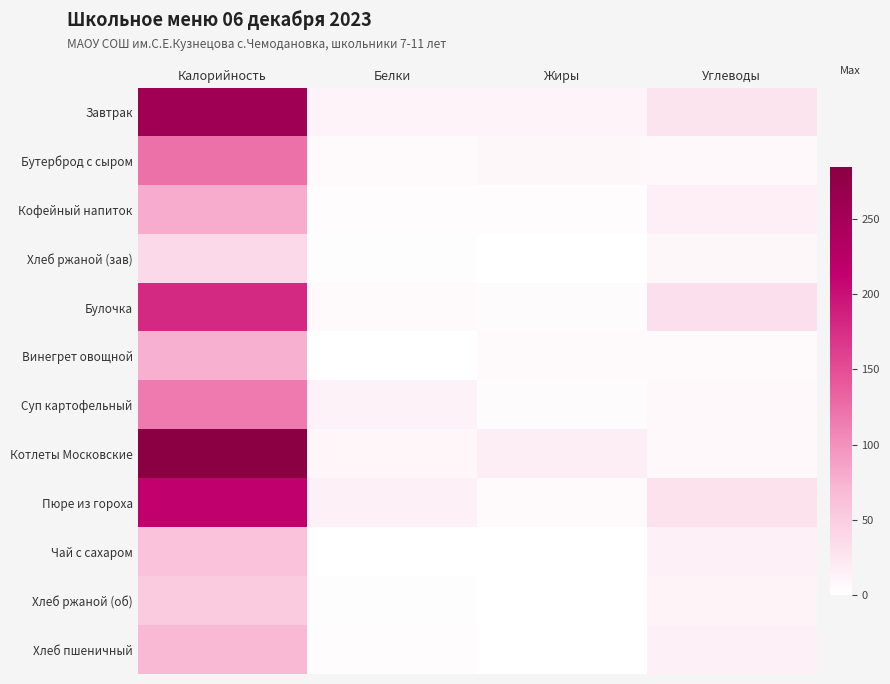

How many distinct data groups are displayed?

12